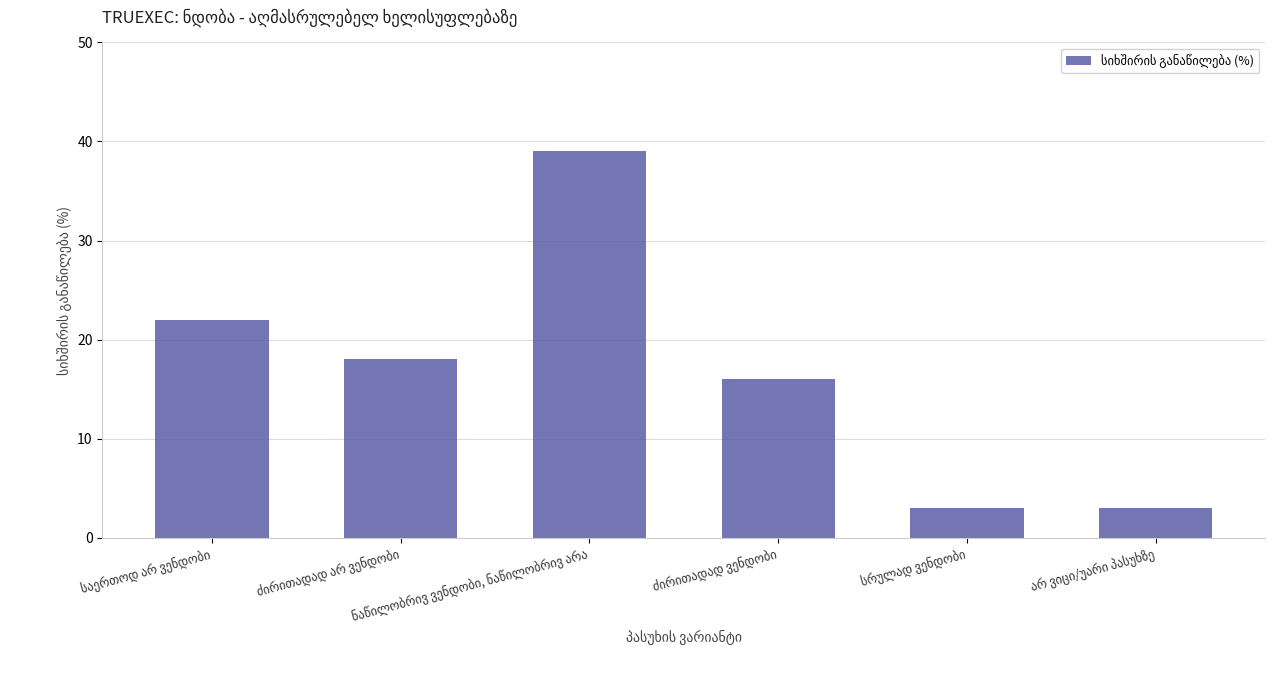

What is the minimum value shown in the chart?

3